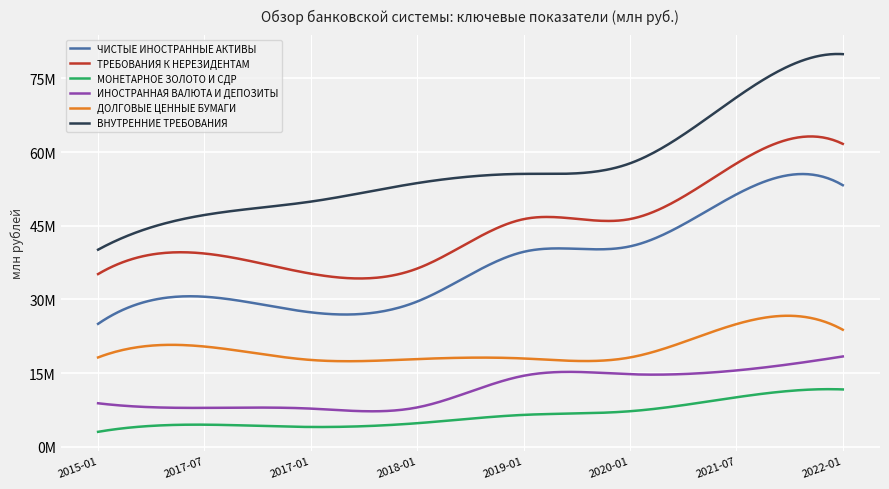

Is this an area chart (filled region under the line)?

No